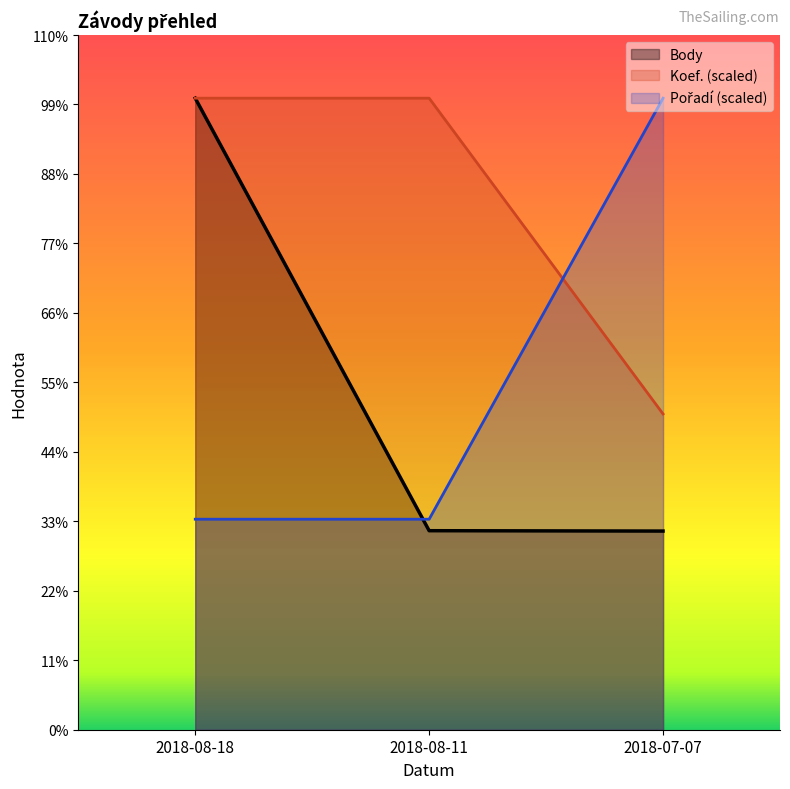

What is the lowest value of the Pořadí series?

586